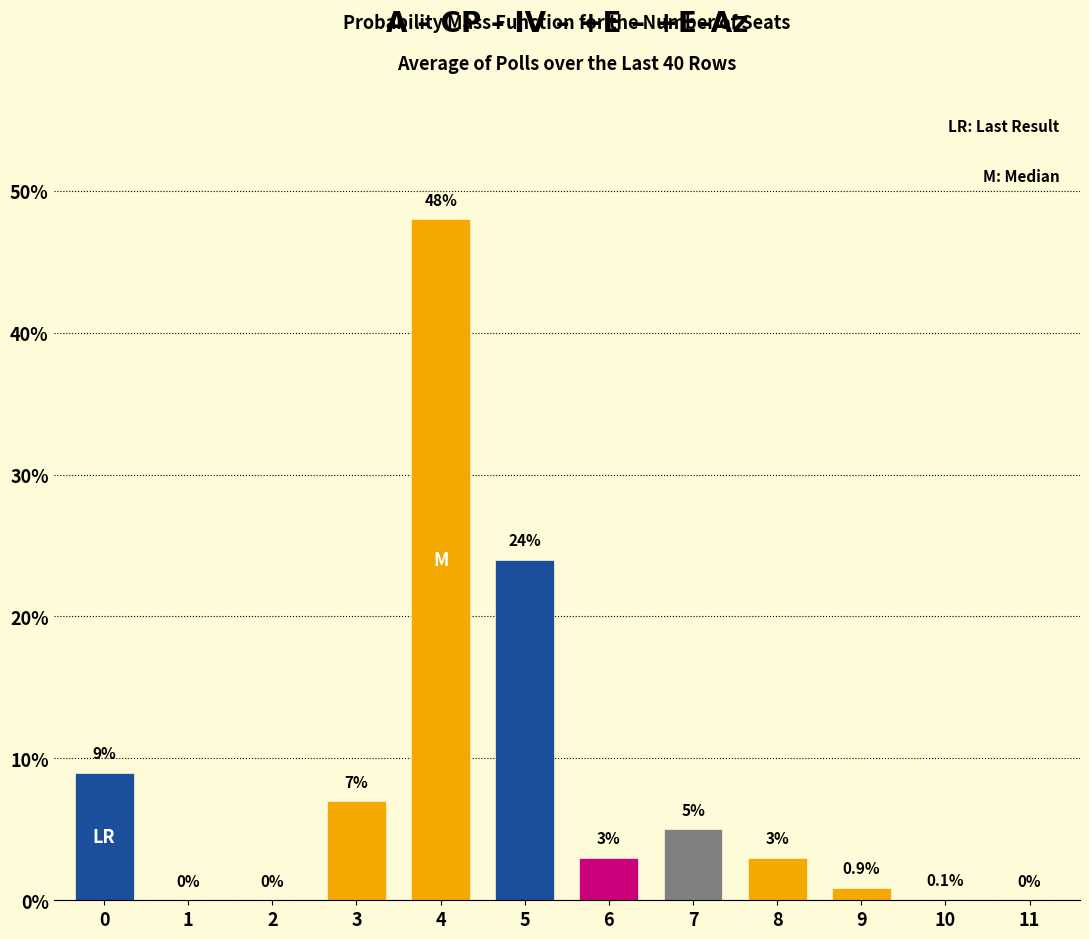

Reading right to left, list all the values displayed in this chart.

11=0.0	10=0.1	9=0.9	8=3.0	7=5.0	6=3.0	5=24.0	4=48.0	3=7.0	2=0.0	1=0.0	0=9.0